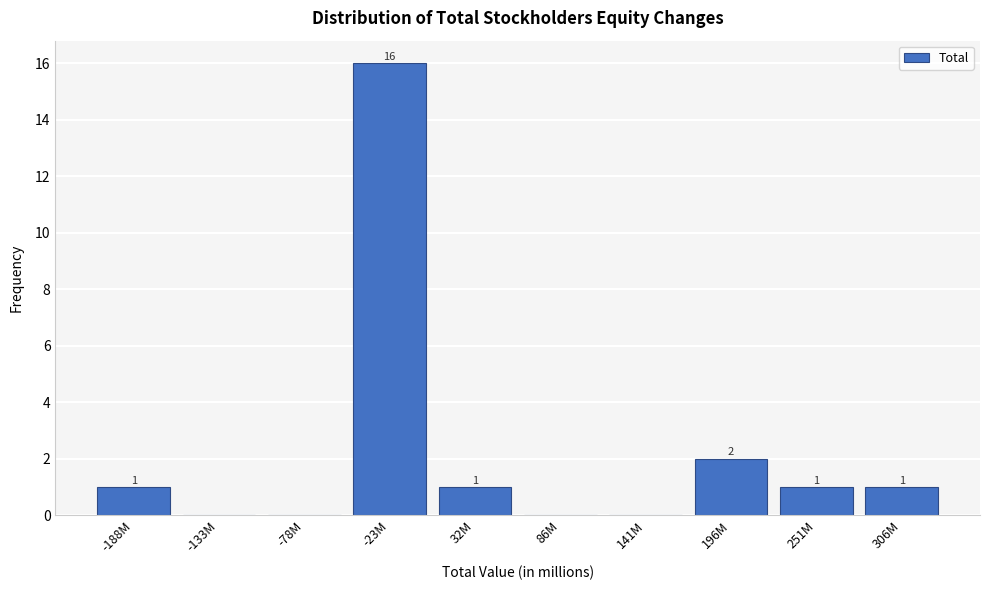

Reading left to right, transcribe all the data shown in this chart.

-188M=1	-133M=0	-78M=0	-23M=16	32M=1	86M=0	141M=0	196M=2	251M=1	306M=1